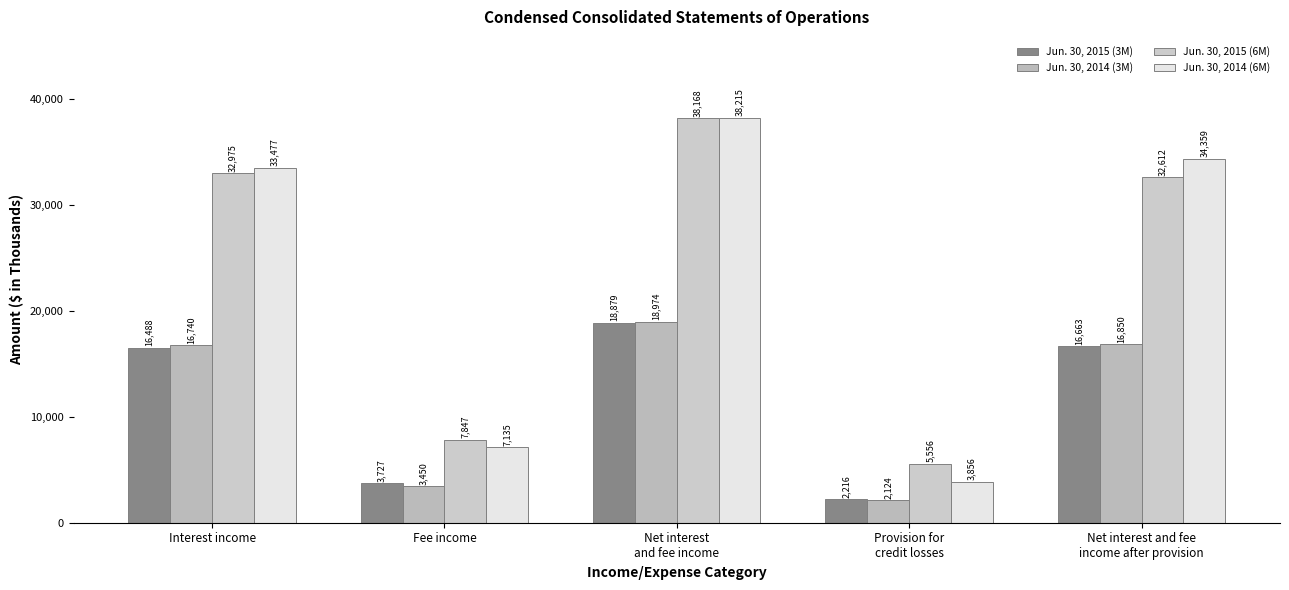

What is the highest value of the Jun. 30, 2014 (3M) series?

18974